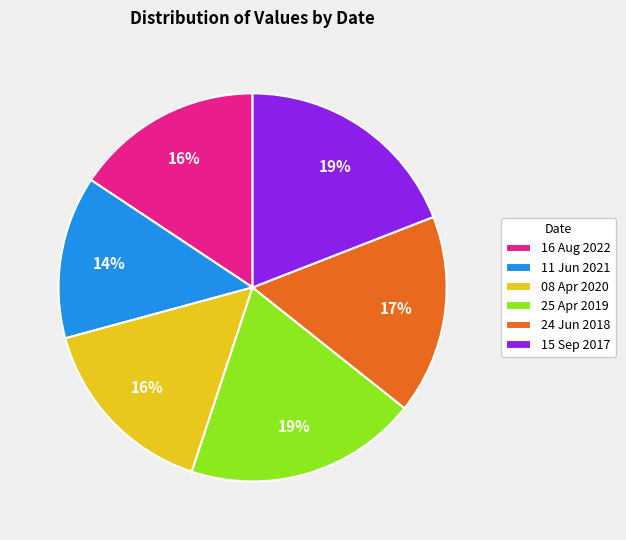

To the nearest percent, what is the average slice percentage?

17%